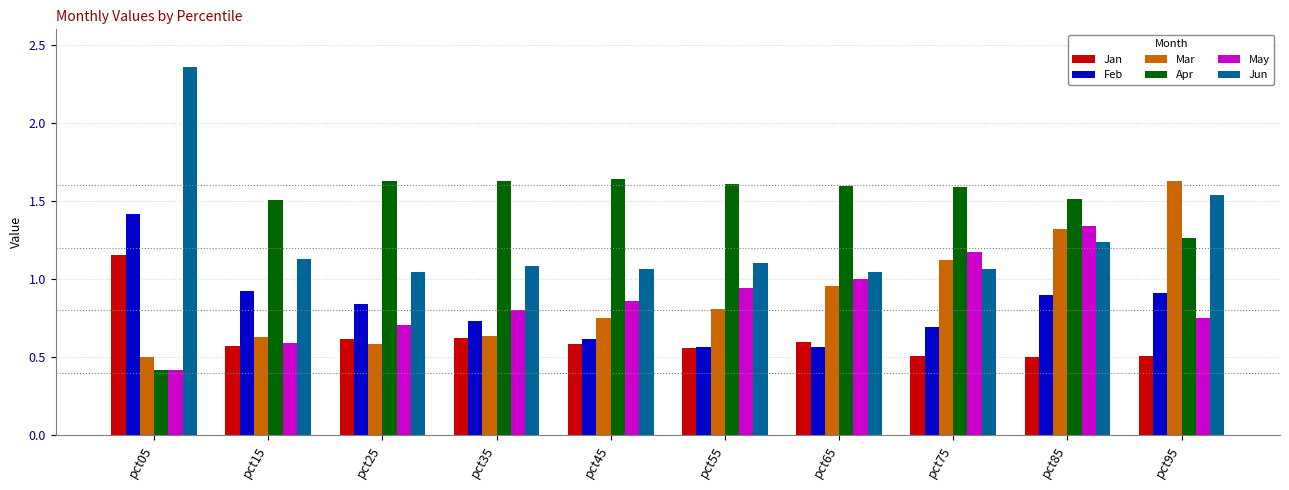

Is it true that Feb equals 1.2 at pct25?

False